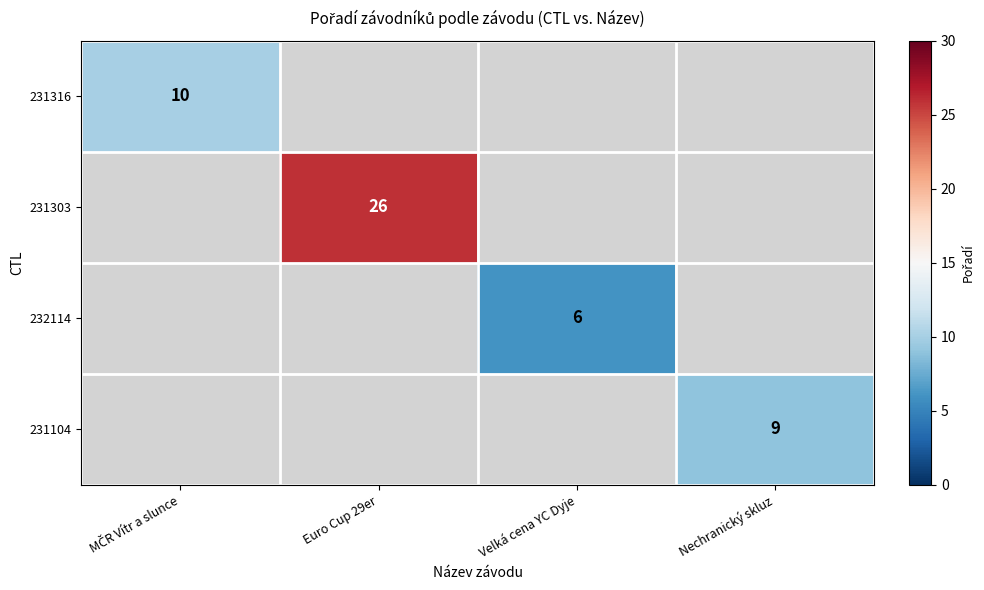

What is the maximum value shown in the chart?

26.0